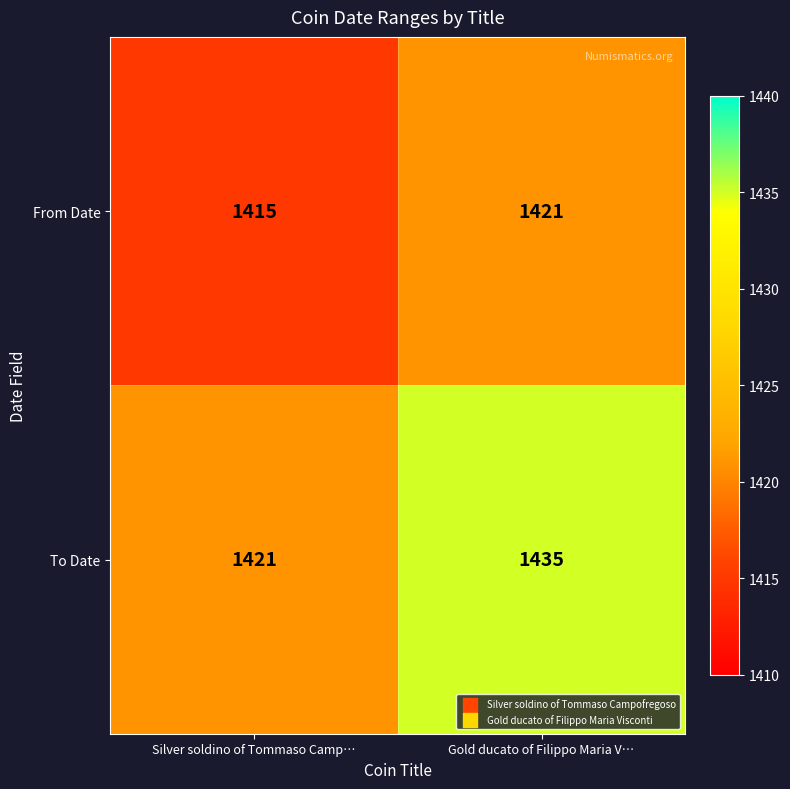

Is it true that From Date equals 599 at Silver soldino of Tommaso Camp…?

False